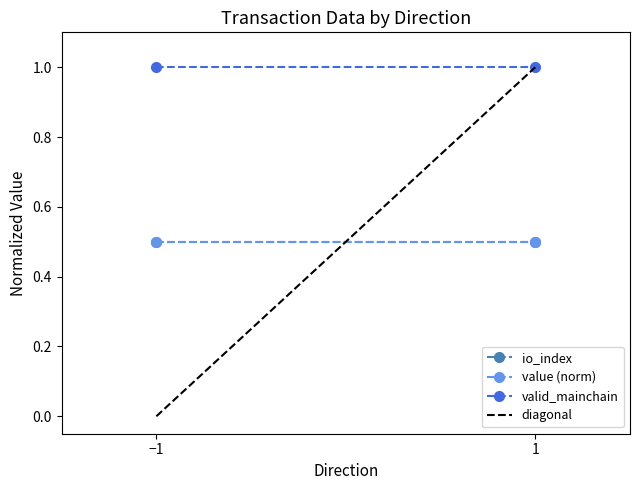

Reading left to right, transcribe all the data shown in this chart.

io_index: 0.5	0.5
value (norm): 0.5	0.5
valid_mainchain: 1.0	1.0
diagonal: 0.0	1.0